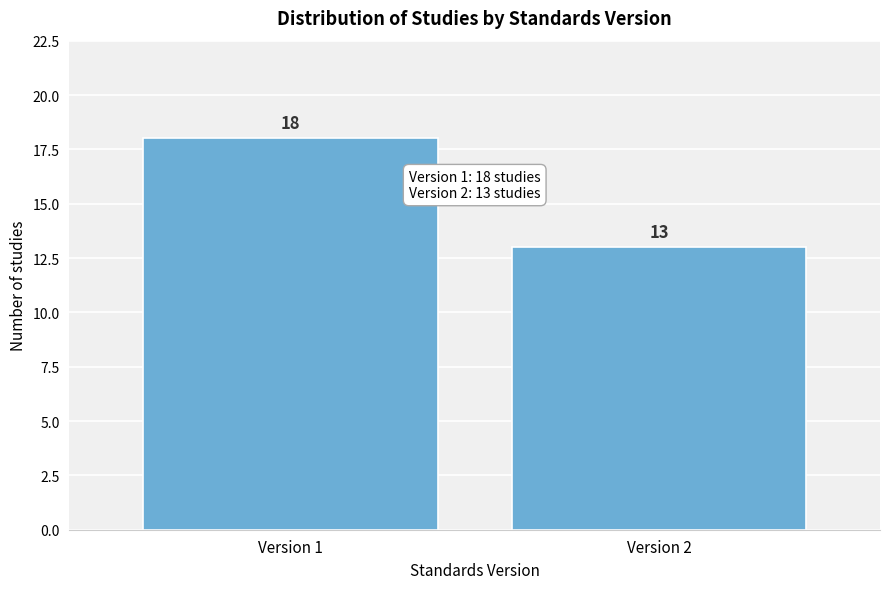

Reading left to right, what are all the values shown in this chart?

Version 1=18	Version 2=13